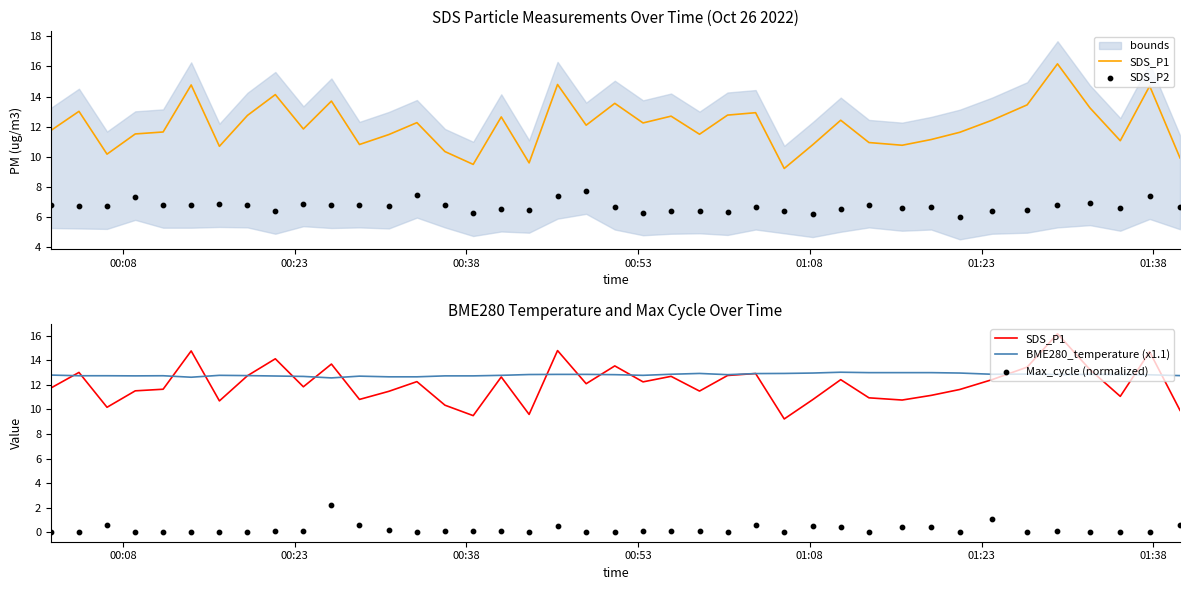

Is the value of Max_cycle (normalized) at 01:38 greater than the value of SDS_P2 at 19?

No